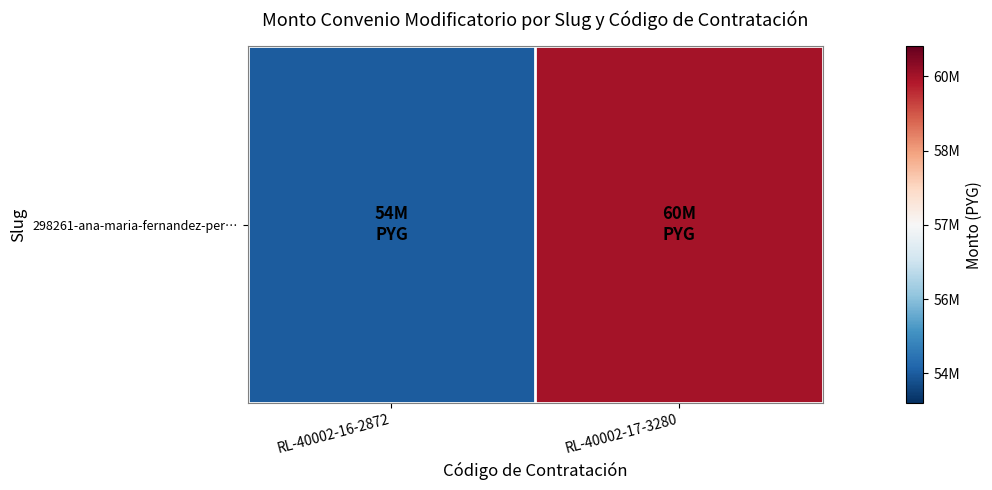

What is the smallest value displayed?

54000000